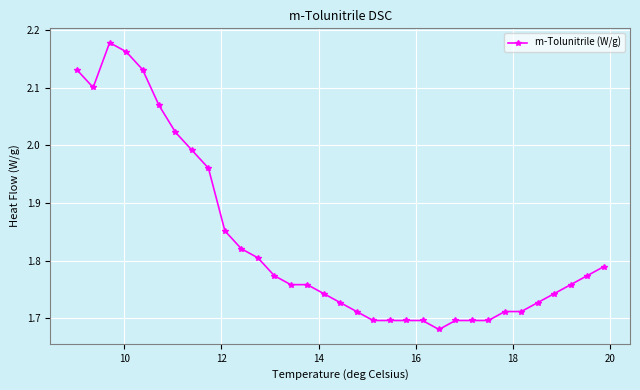

True or false: there are more than 0 points higher than both neighbors.

True